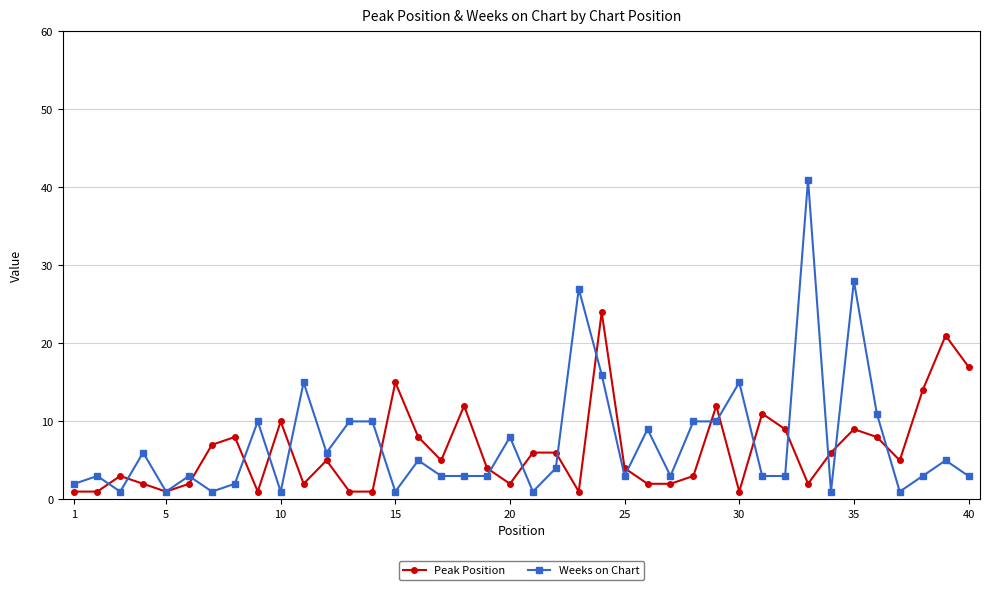

What is the maximum value shown in the chart?

41